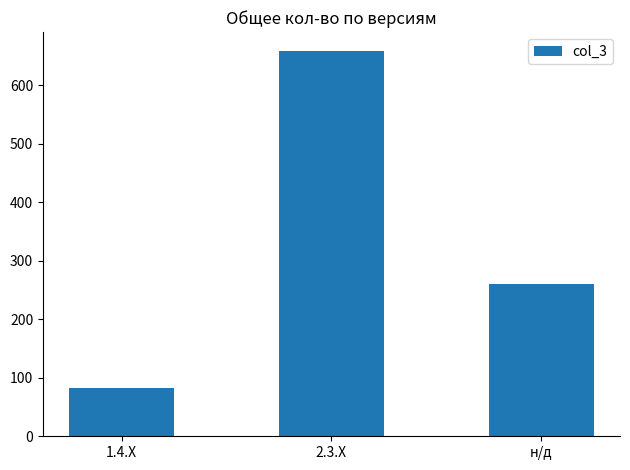

Reading left to right, what are all the values shown in this chart?

82	658	261